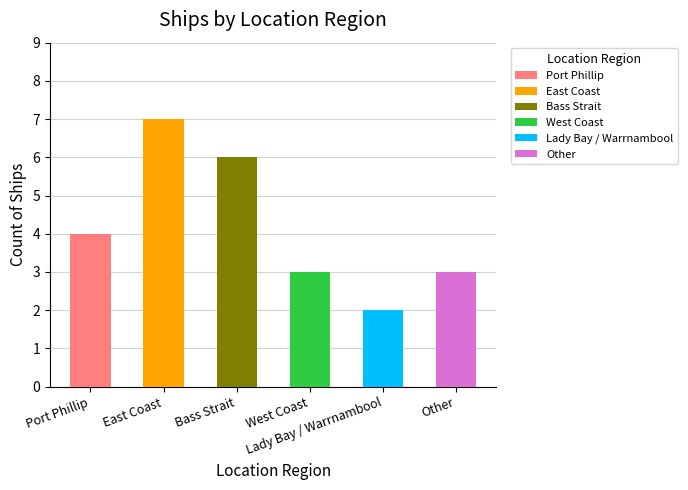

What is the difference between the maximum and minimum values?

5